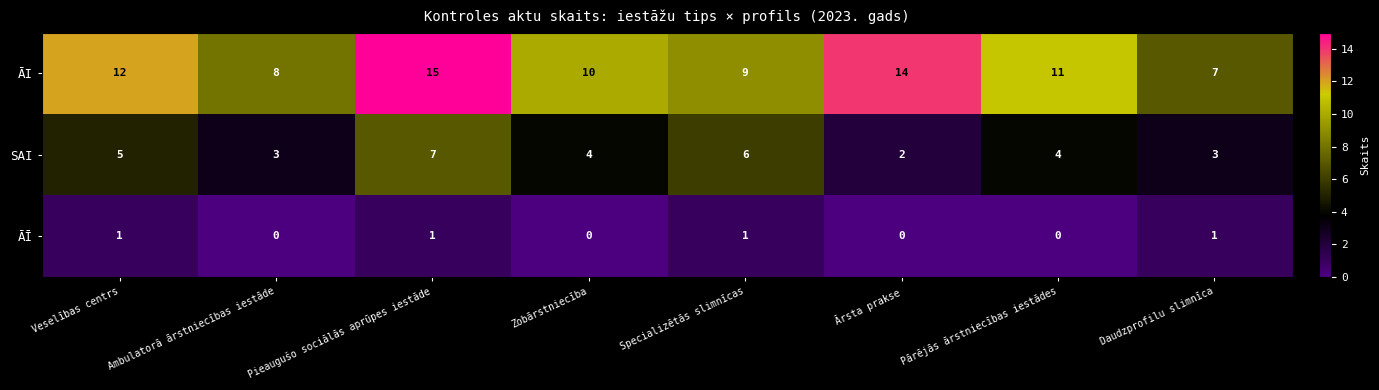

List the series in order of their overall mean, lowest first.

ĀĪ, SAI, ĀI